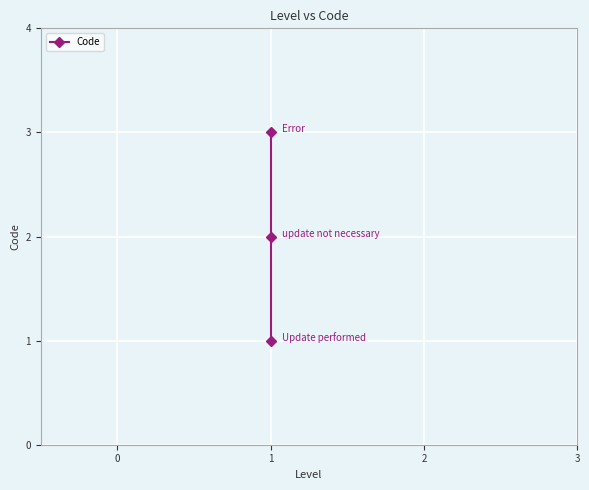

What is the minimum value shown in the chart?

1